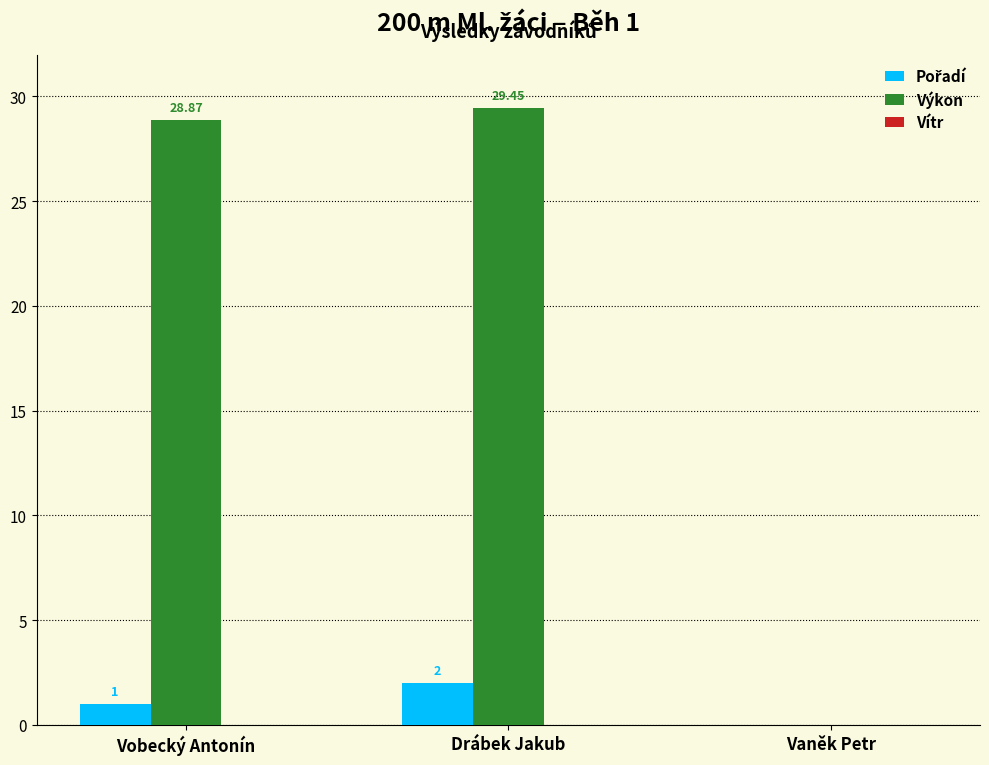

Which category has the highest value in the Výkon series?

Drábek Jakub